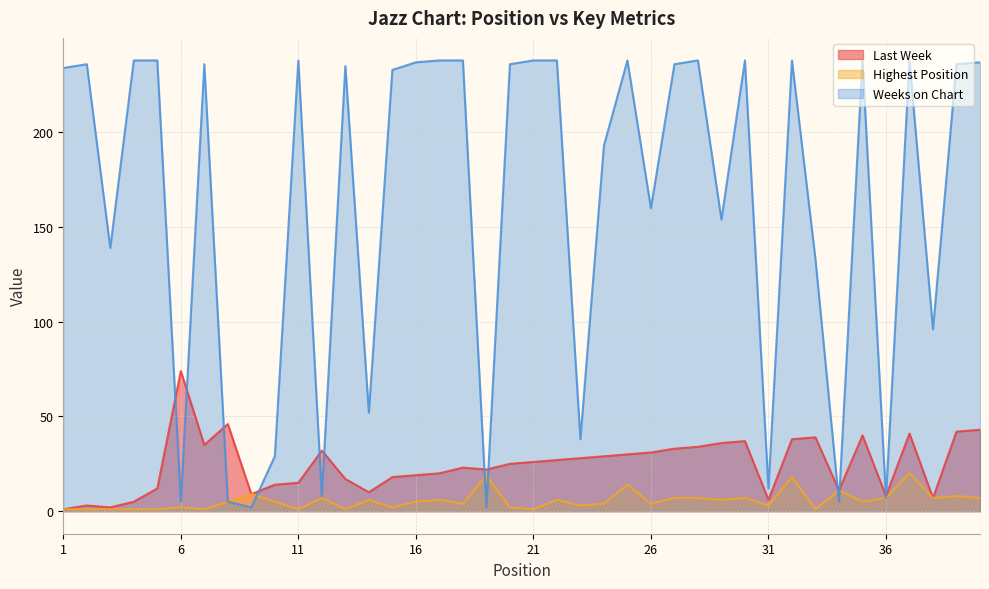

True or false: Last Week and Weeks on Chart cross at least once.

True